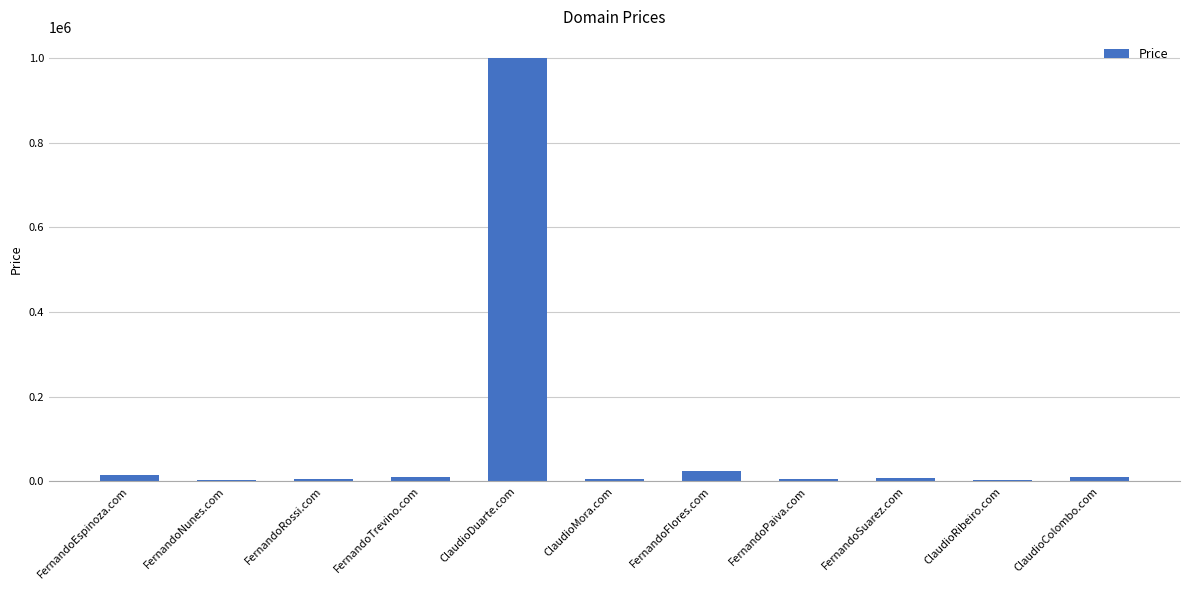

Is it true that the value at ClaudioMora.com is 4888?

True